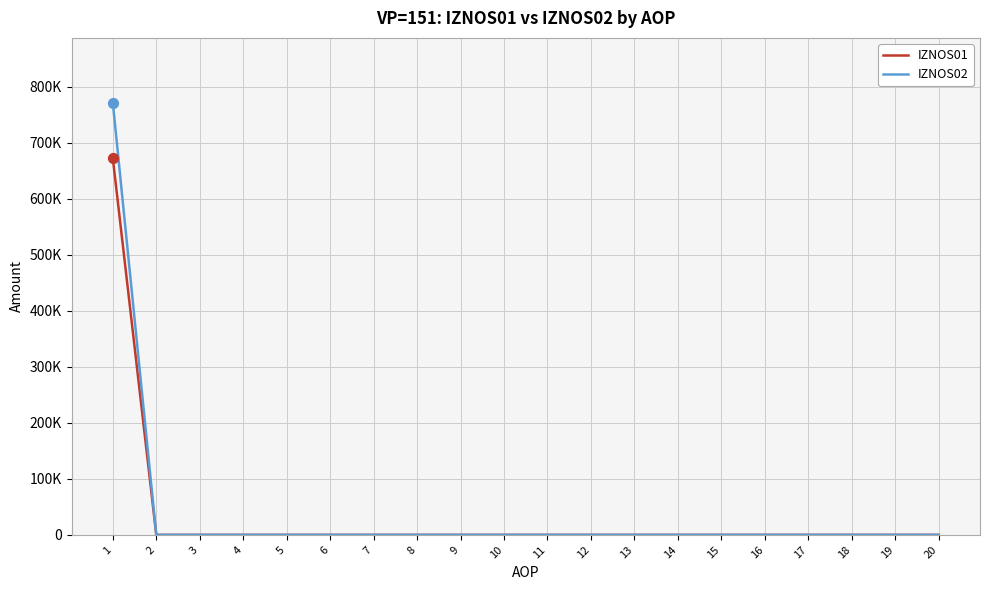

Which series has the largest total across all categories?

IZNOS02